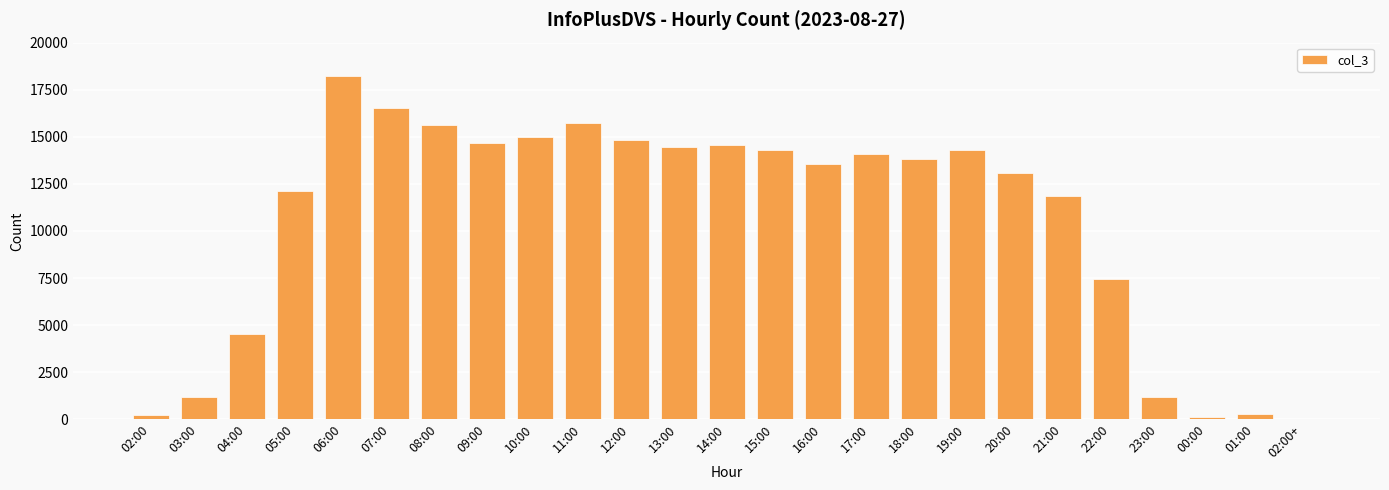

True or false: the data shows 5025 at 07:00.

False